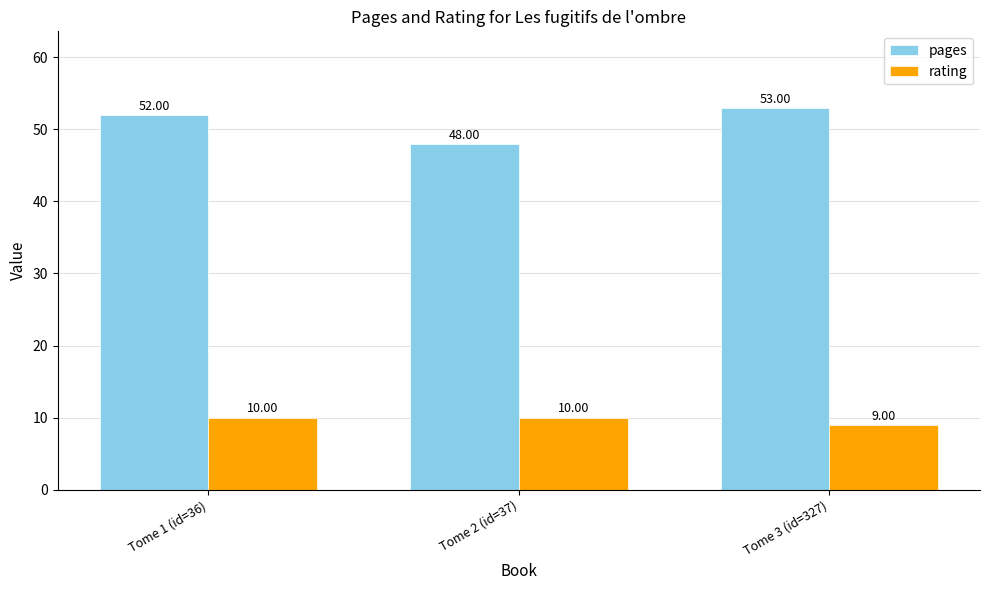

Which series has the widest spread of values?

pages